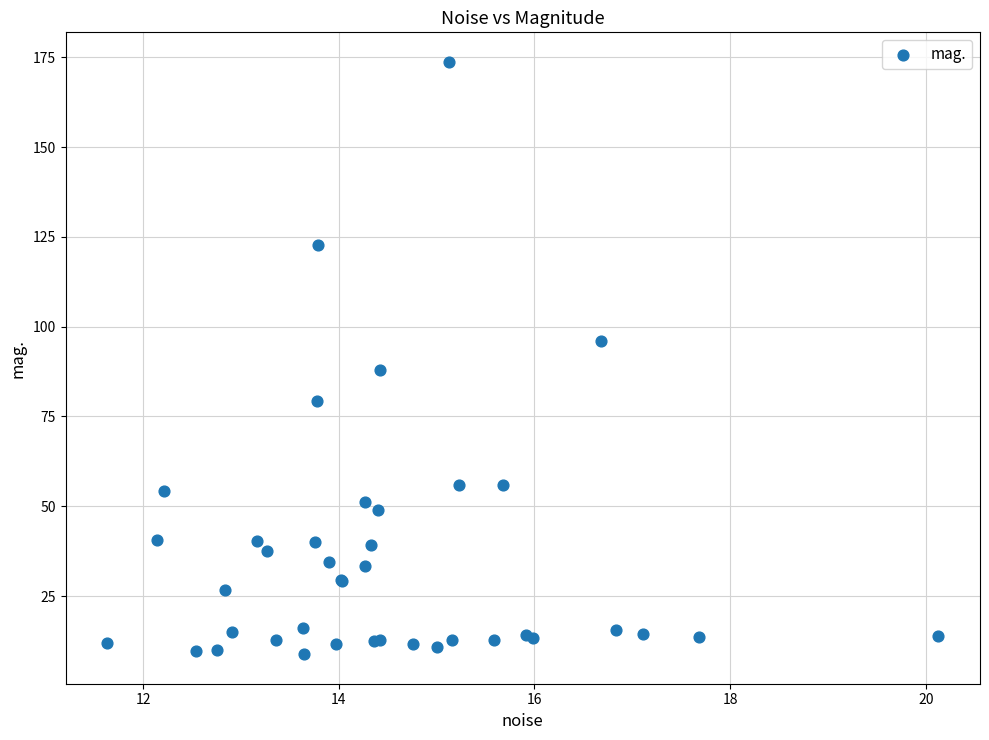

What Y value in the scatter plot is closest to 91?

87.9